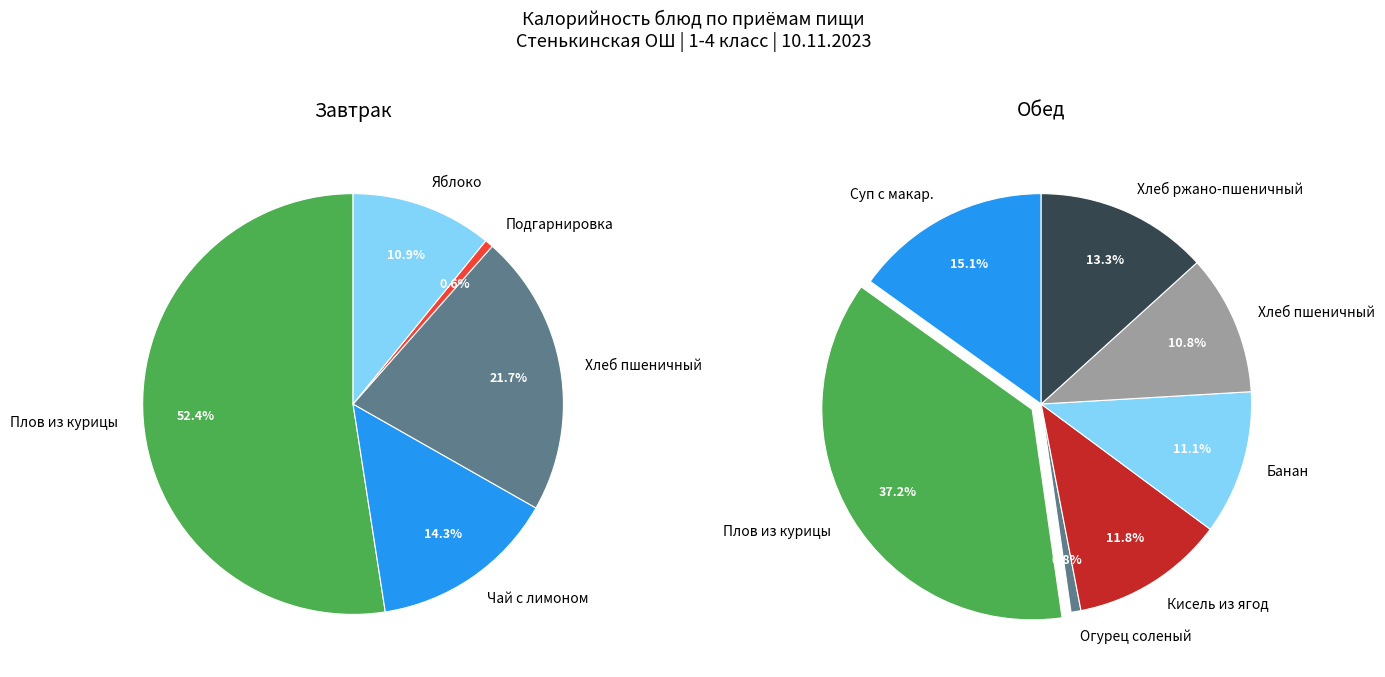

Is it true that Обед is 67% of the pie?

True